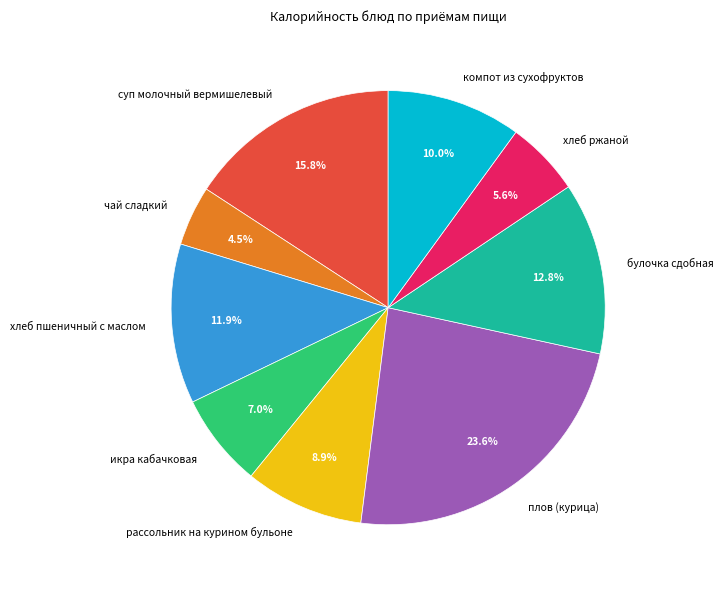

To the nearest percent, what is the difference between the largest and smallest slice percentages?

19%